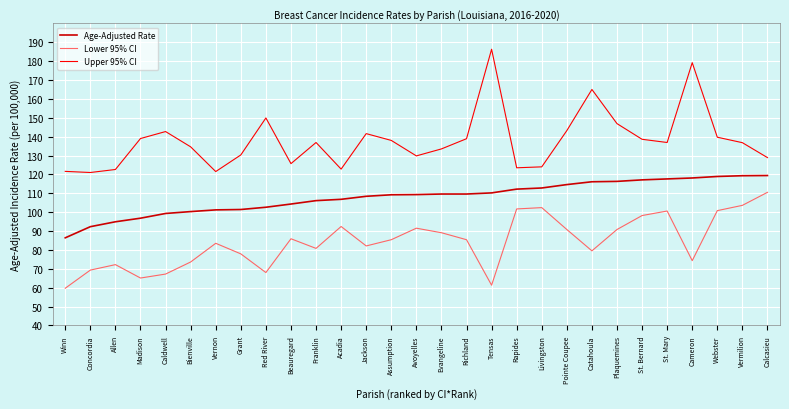

List the series in order of their peak value, lowest first.

Lower 95% CI, Age-Adjusted Rate, Upper 95% CI